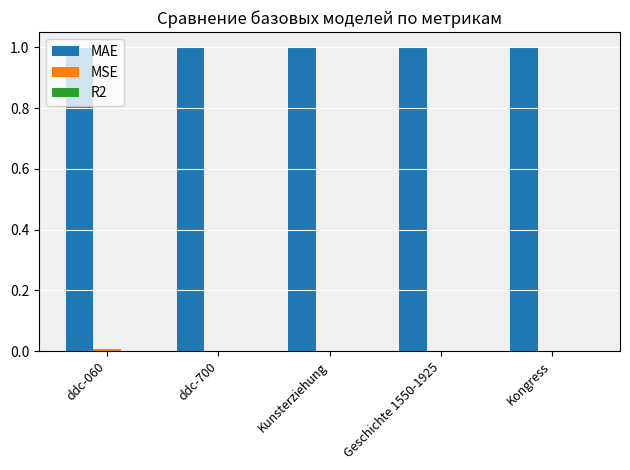

Are the bars grouped side by side (vs. stacked)?

Yes